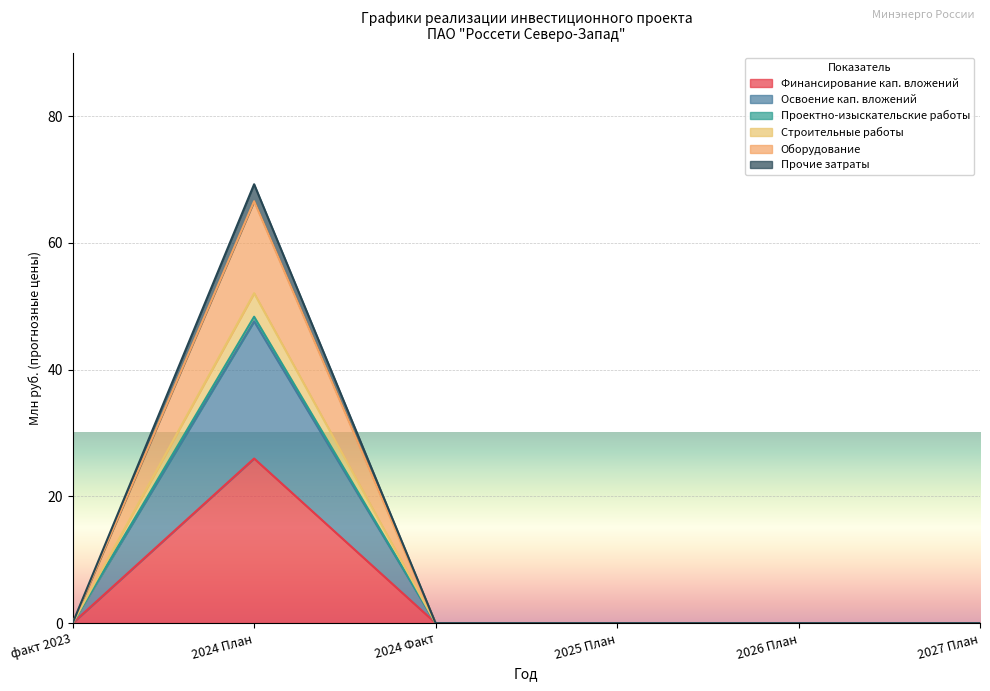

Does the chart display data point markers on the line(s)?

No